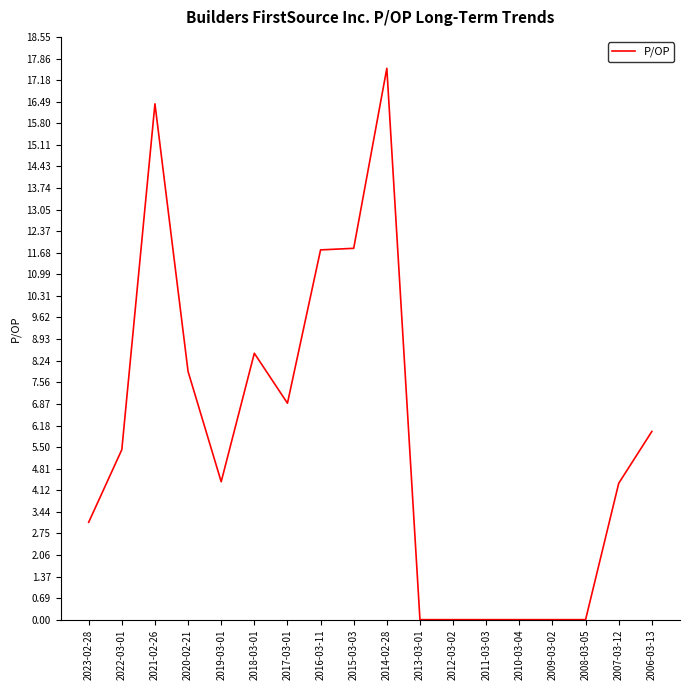

The value at 2006-03-13 is 8.7. True or false?

False